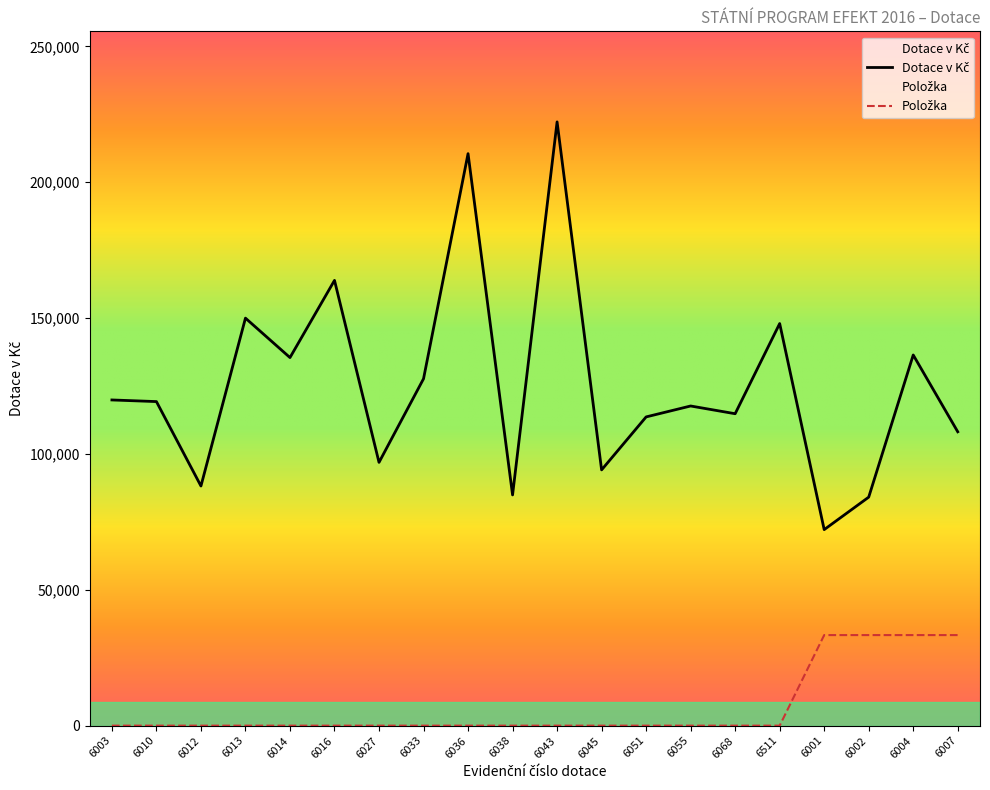

What is the difference between the maximum and minimum values in the Dotace v Kč series?

150072.0